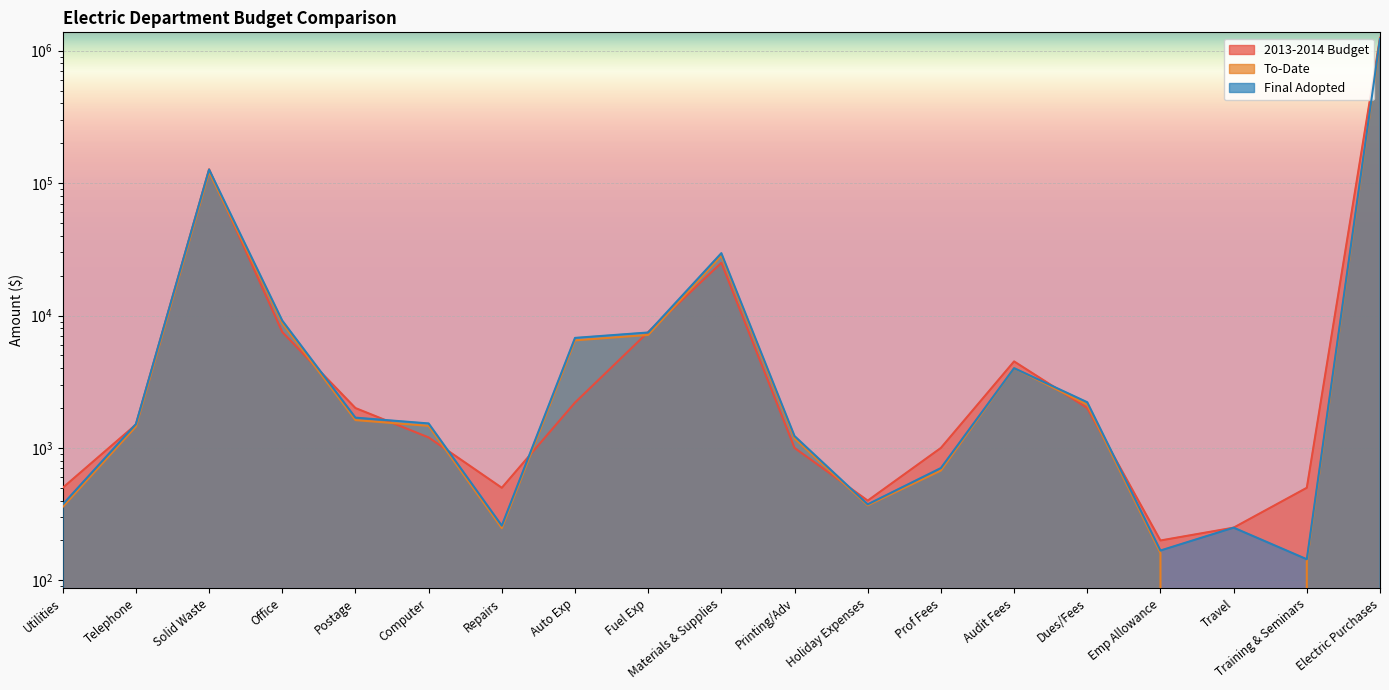

What is the difference between the highest and lowest values at Postage?

377.7